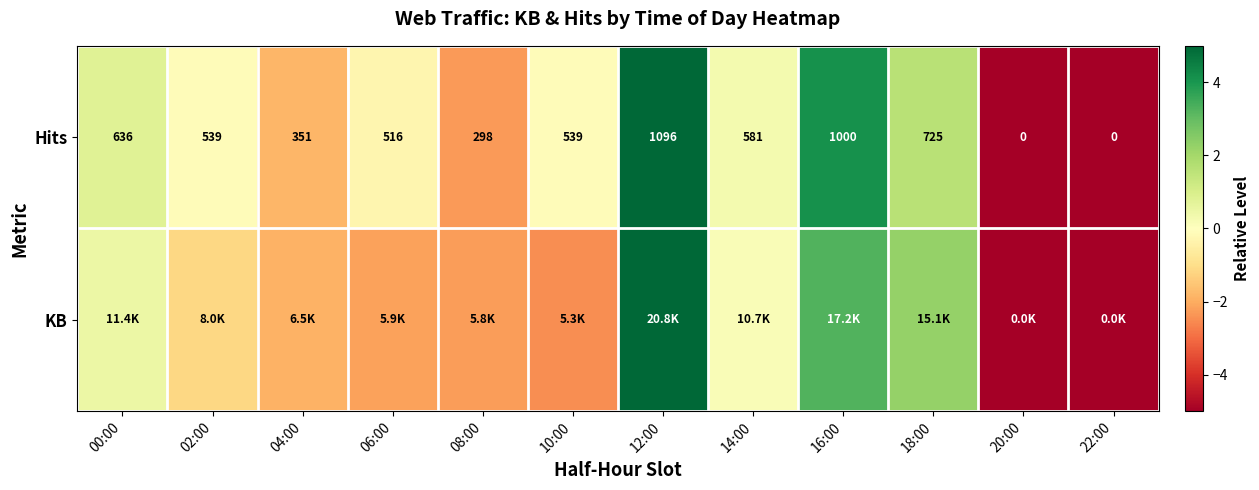

How many values in the Hits series are below 539?

5